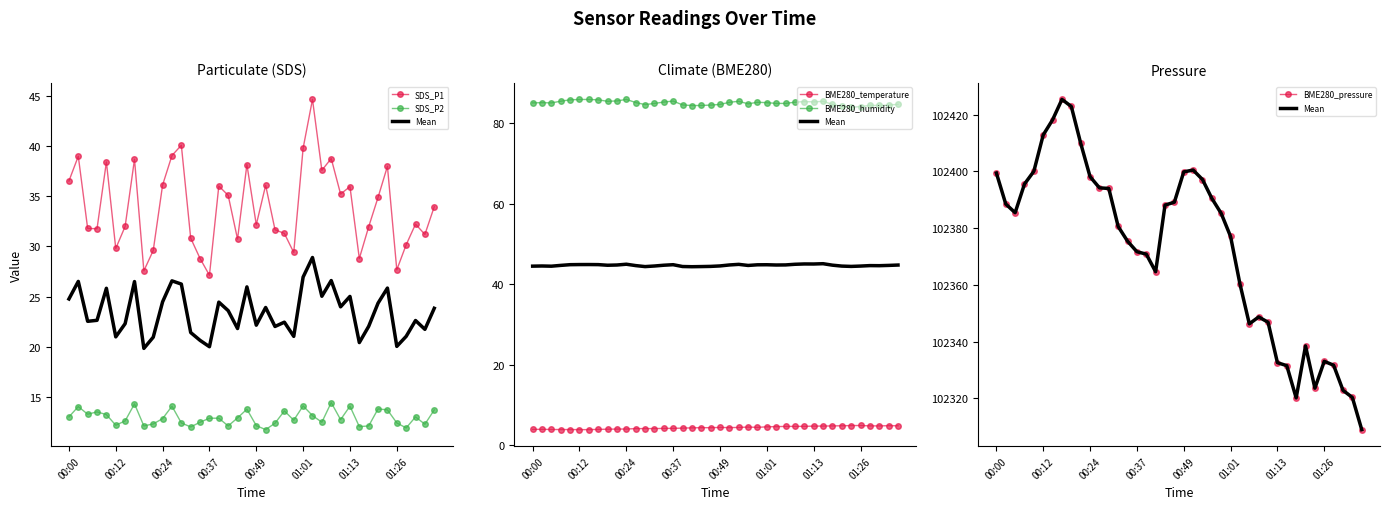

Is the value of Mean at 21 greater than the value of BME280_pressure at 33?

Yes